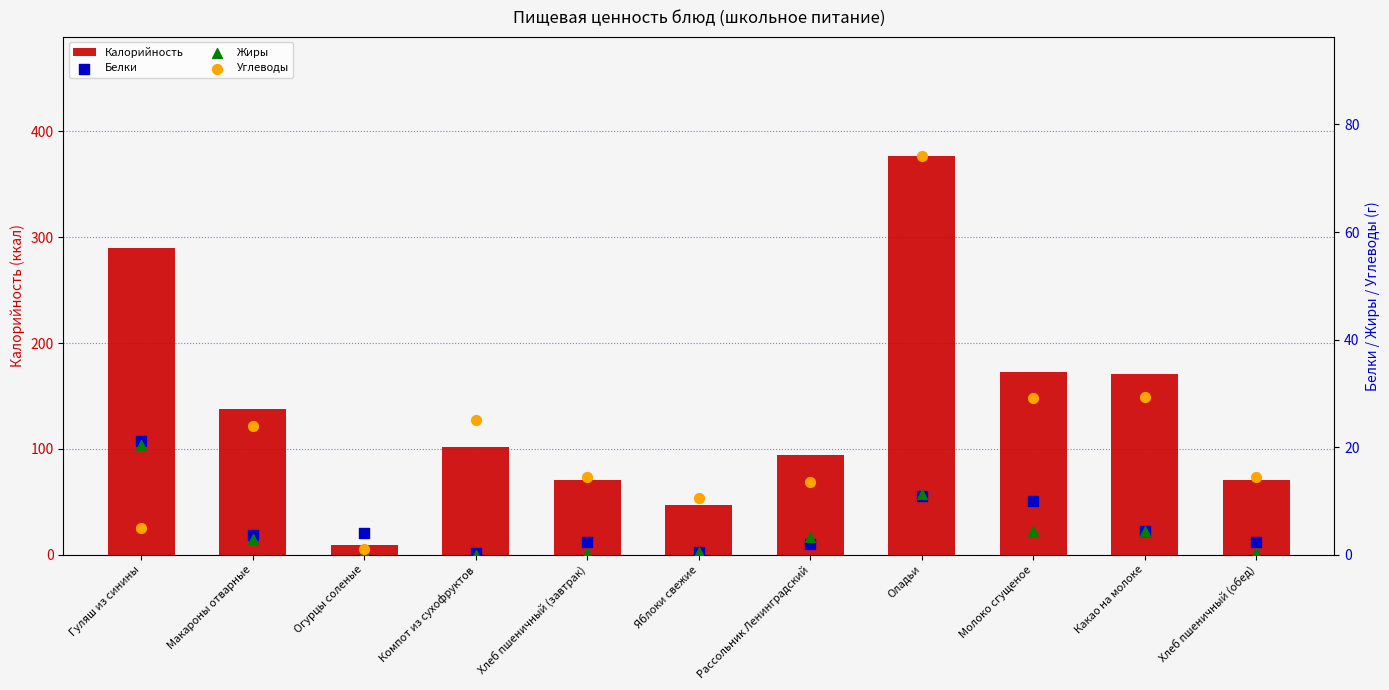

Which series has the largest total across all categories?

Калорийность